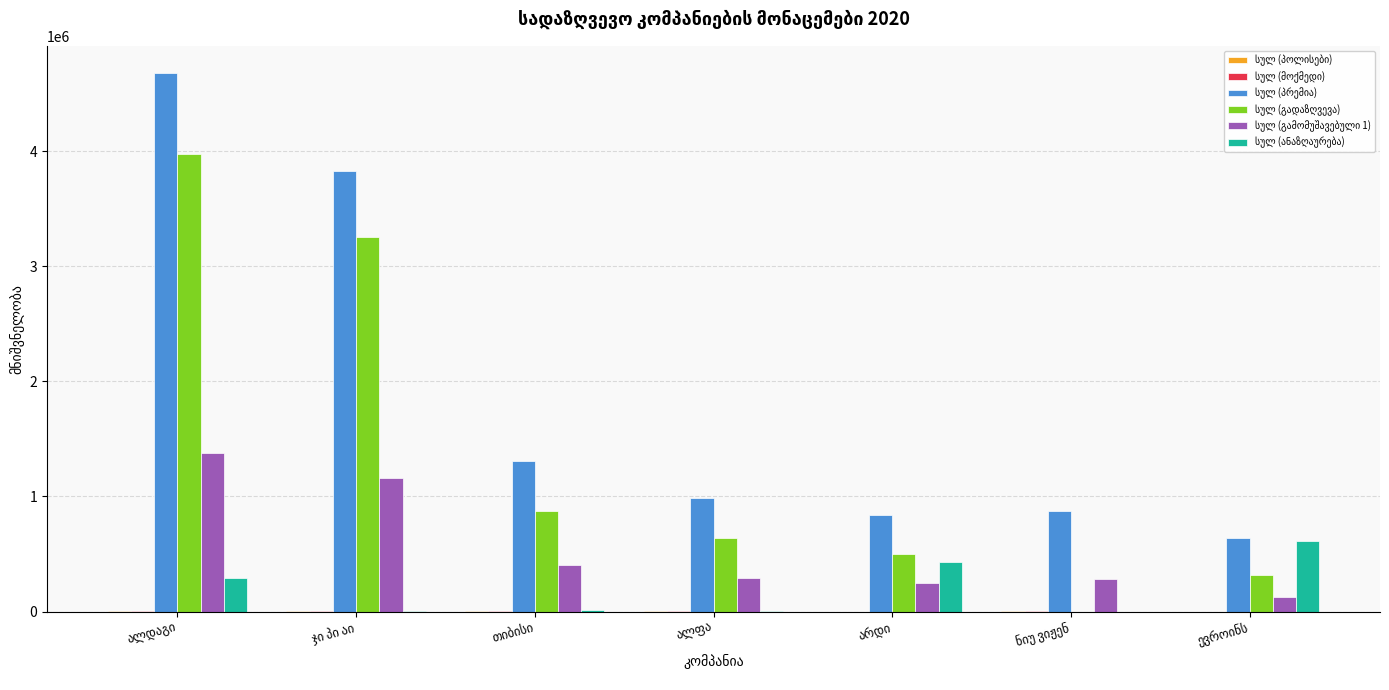

Count the number of categories in the chart.

7